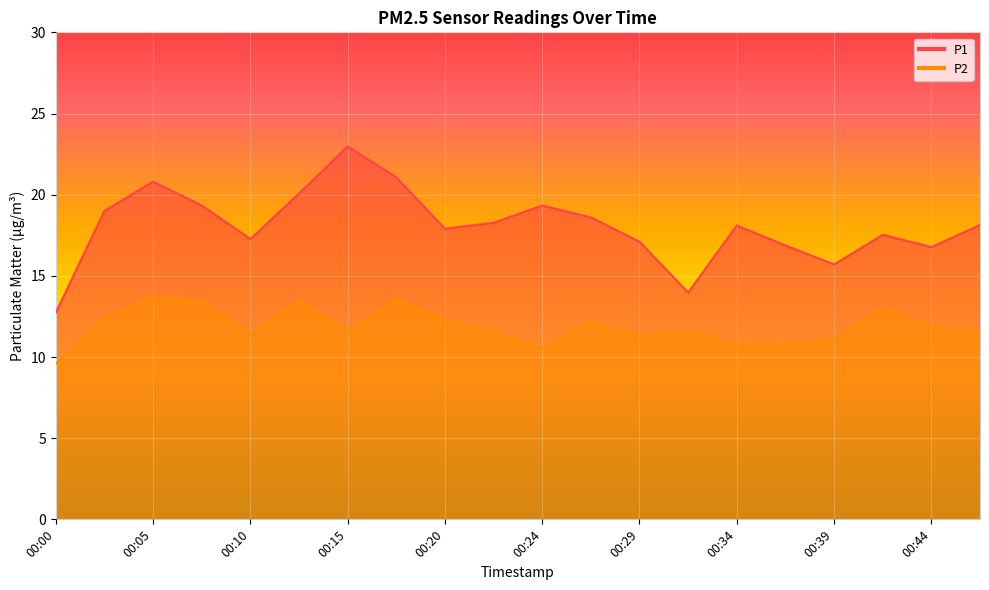

List the series in order of their overall mean, lowest first.

P2, P1